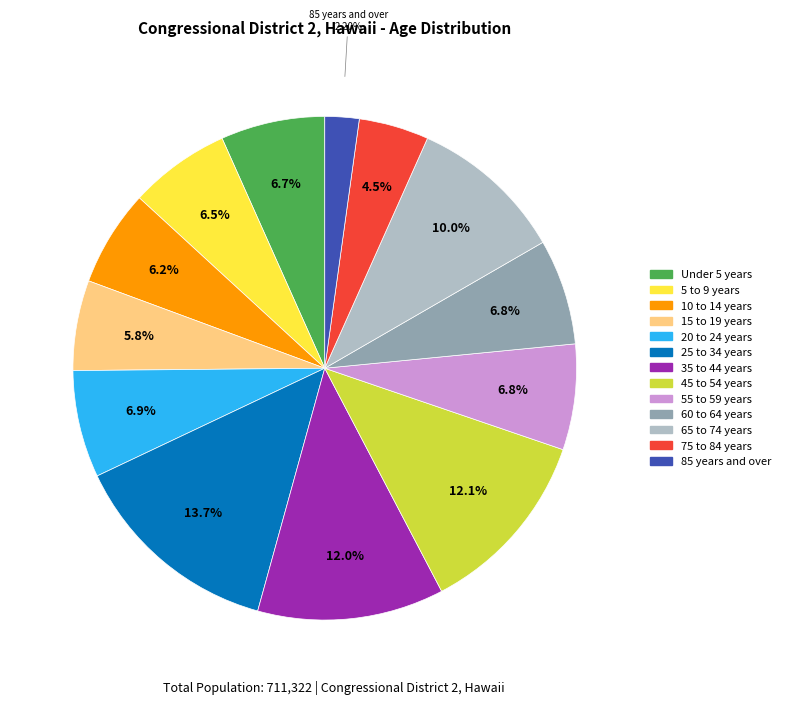

To the nearest percent, what is the average slice percentage?

8%